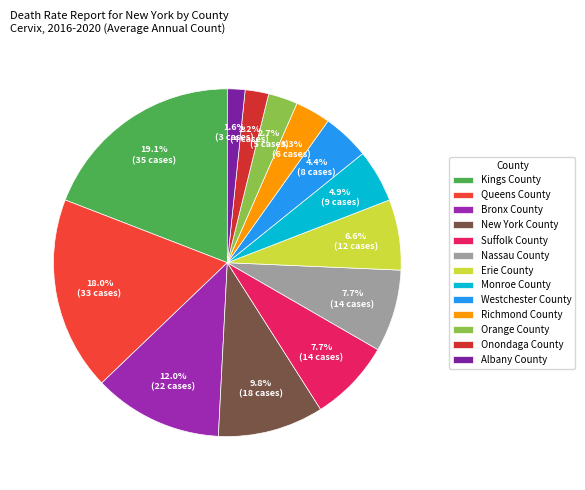

Does Queens County represent more than half of the total?

No